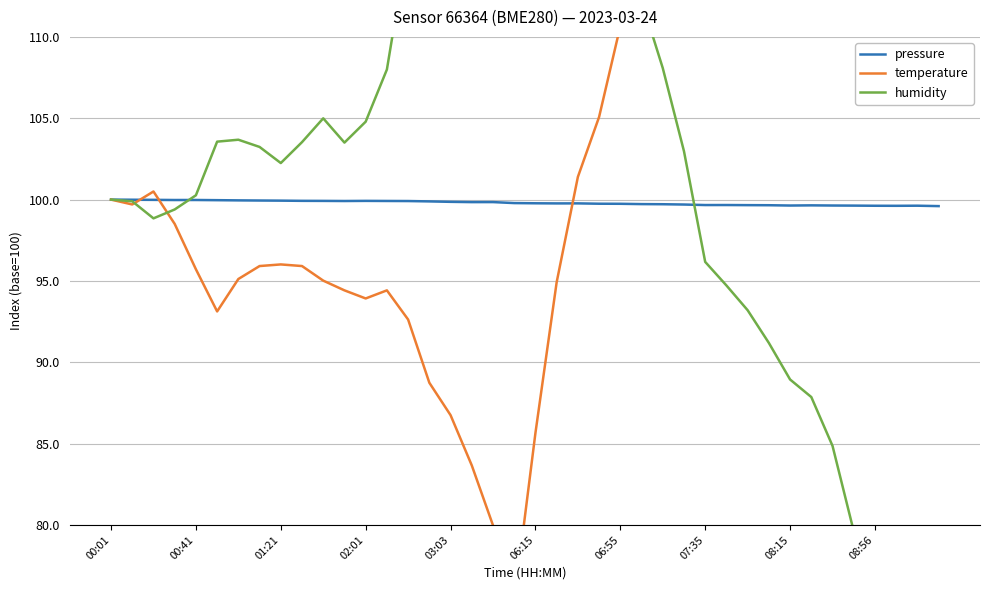

Which series has the largest range (max minus min)?

temperature